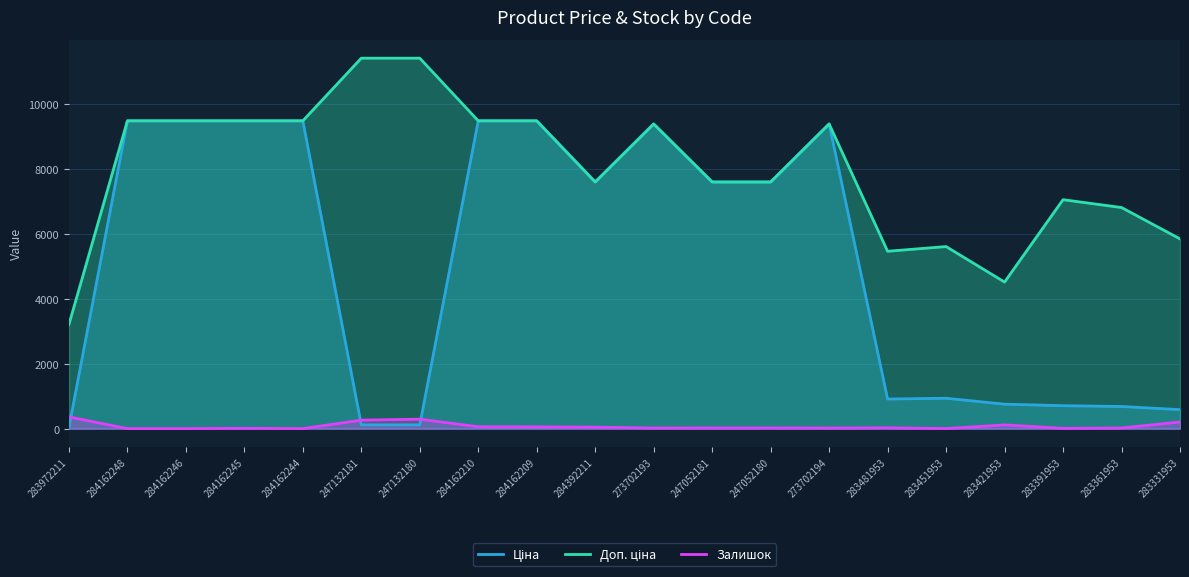

How many series are shown in this chart?

3